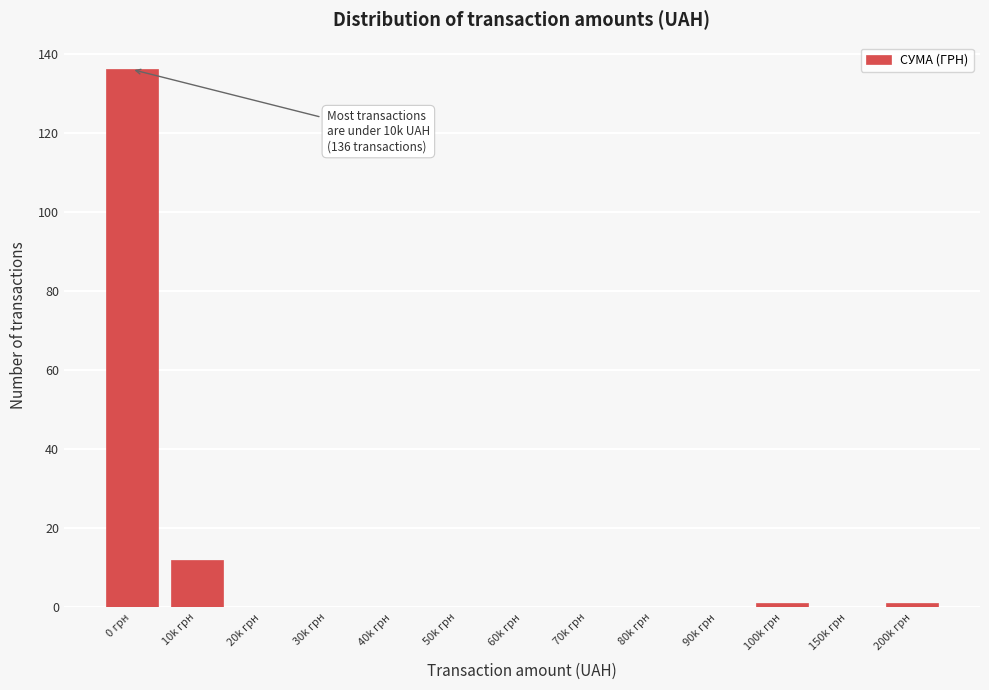

Reading left to right, list all the values displayed in this chart.

0 грн=136	10k грн=12	20k грн=0	30k грн=0	40k грн=0	50k грн=0	60k грн=0	70k грн=0	80k грн=0	90k грн=0	100k грн=1	150k грн=0	200k грн=1